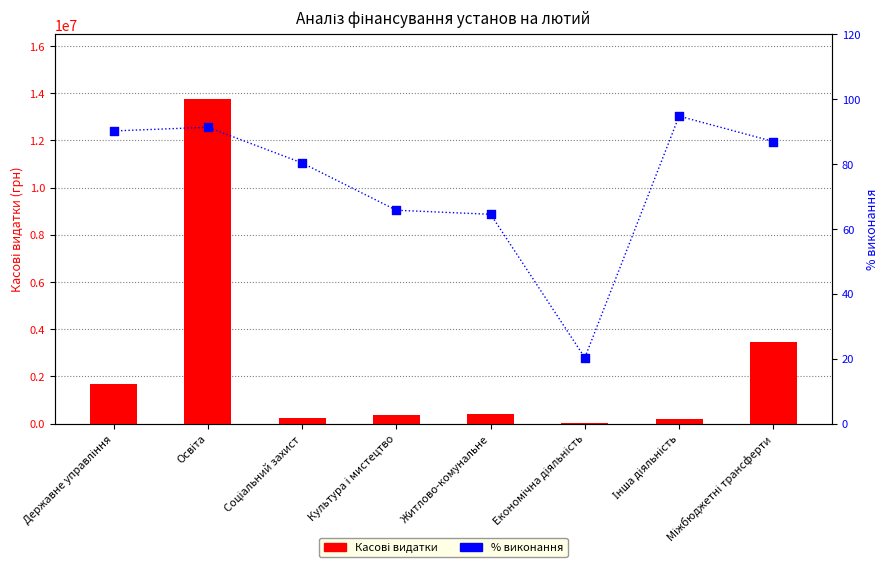

At which category is the sum across all series the highest?

Освіта